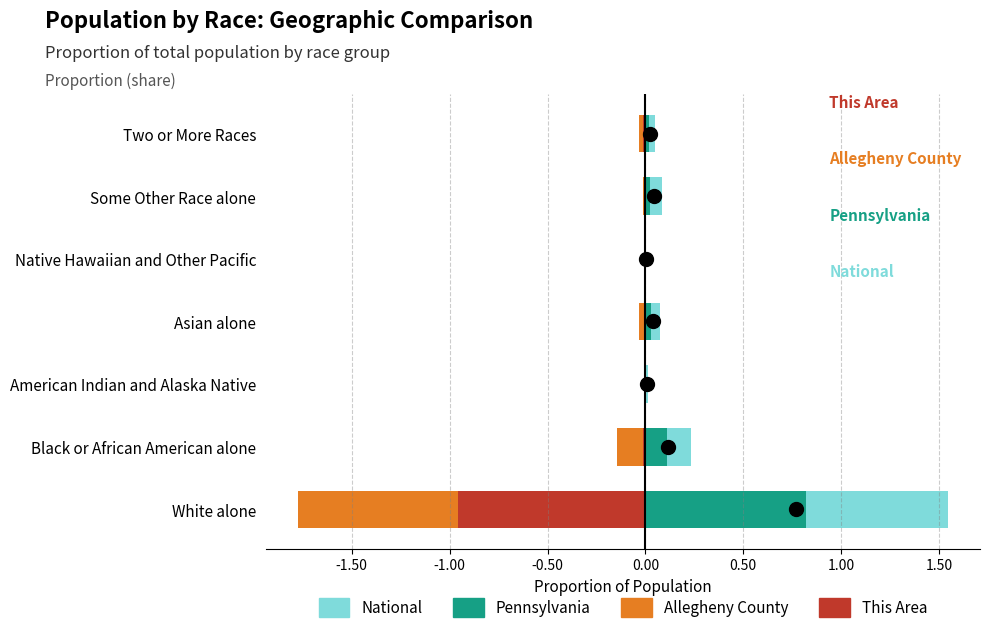

What is the lowest value of the Allegheny County series?

-0.8